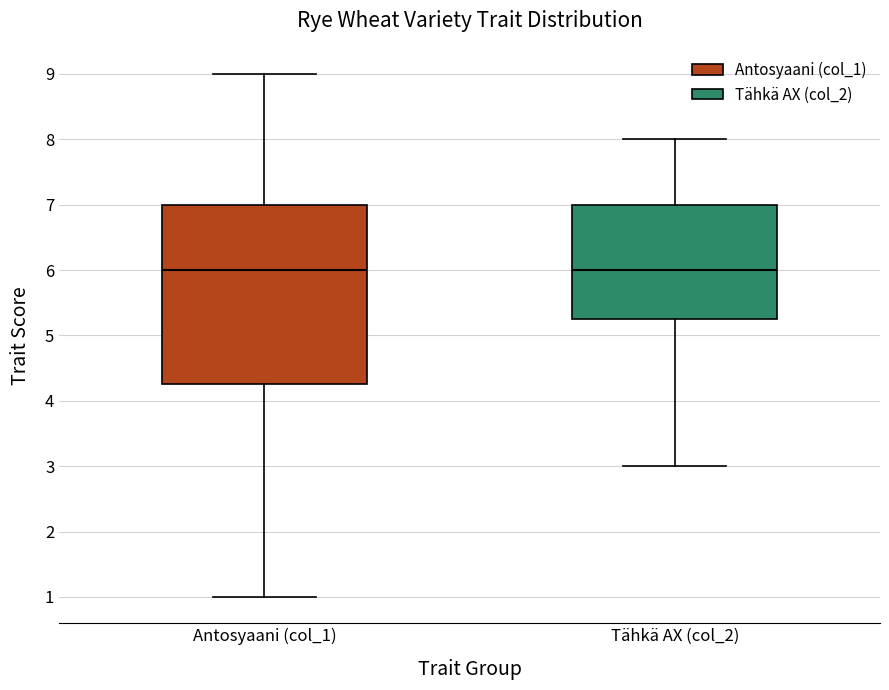

Reading left to right, read every box against the y-axis: the position of its median line, the range the box covers, and the ends of its whiskers. The values are not printed on the chart, so give them approximately, as read against the axis.

Antosyaani (col_1): median 6.0, box 4.3 to 7.0, whiskers 1.0 to 9.0
Tähkä AX (col_2): median 6.0, box 5.3 to 7.0, whiskers 3.0 to 8.0